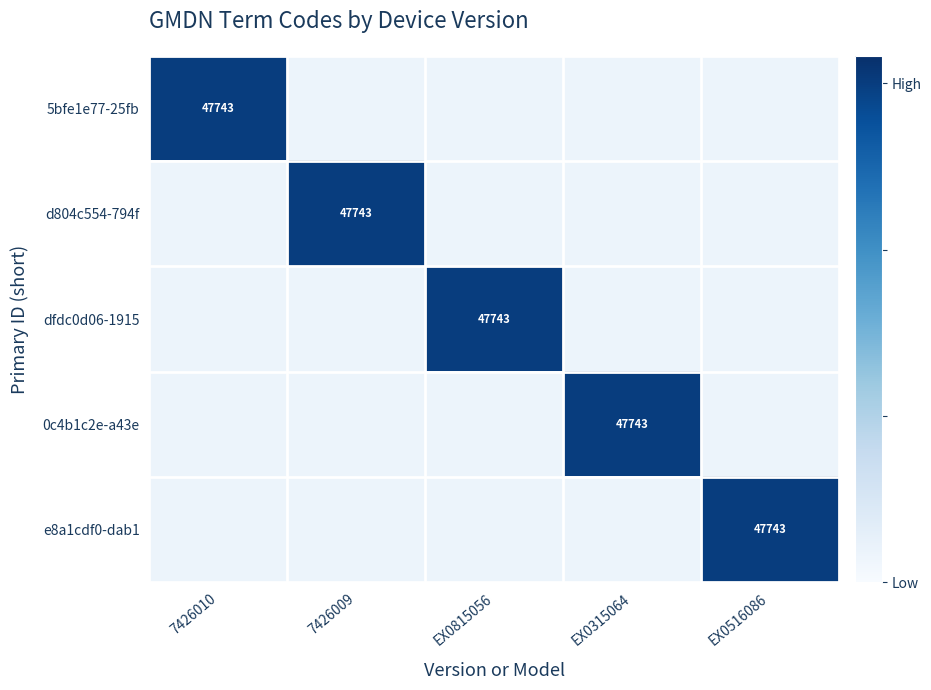

At which category is the sum across all series the highest?

7426010